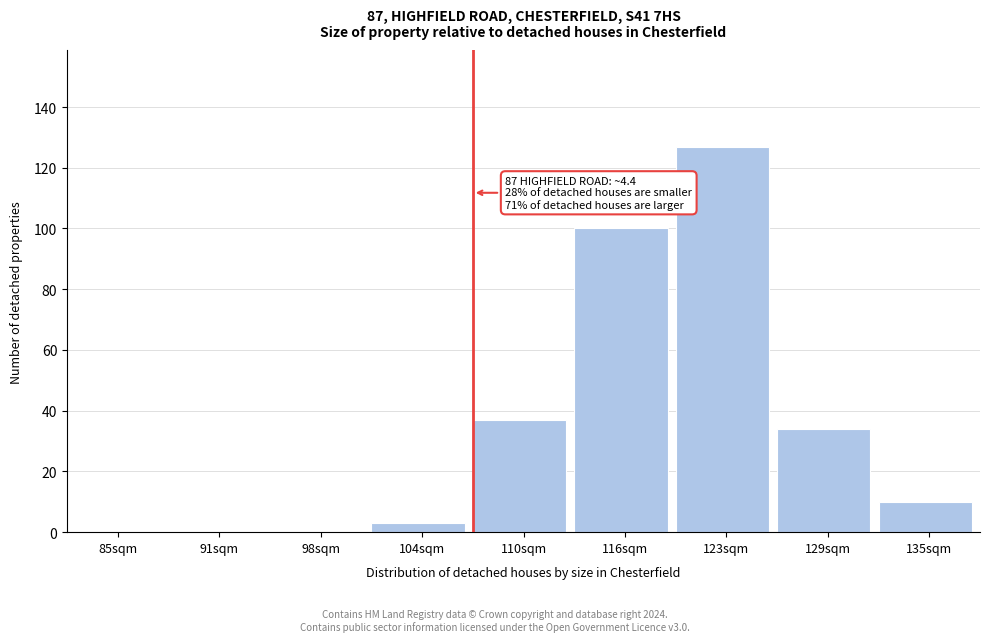

Reading left to right, extract all data points from this chart.

85sqm=0	91sqm=0	98sqm=0	104sqm=3	110sqm=37	116sqm=100	123sqm=127	129sqm=34	135sqm=10